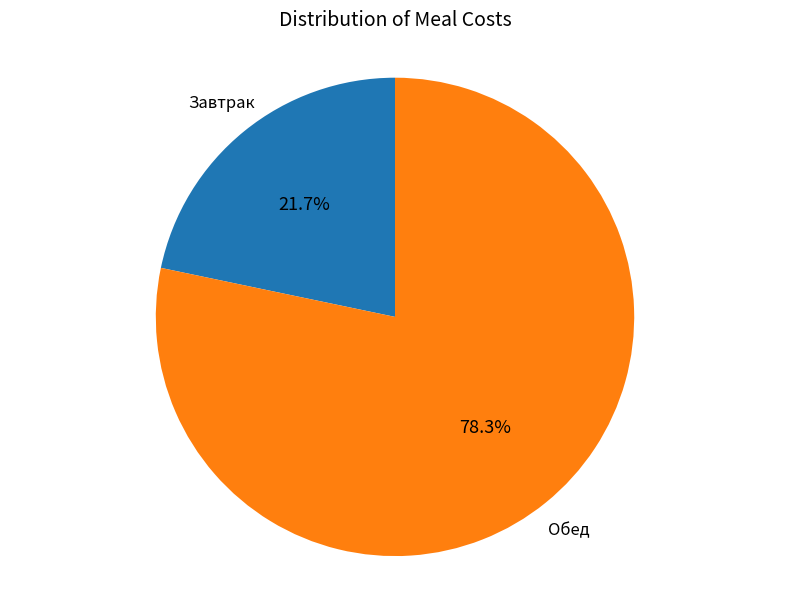

Is there a majority slice in this chart?

Yes